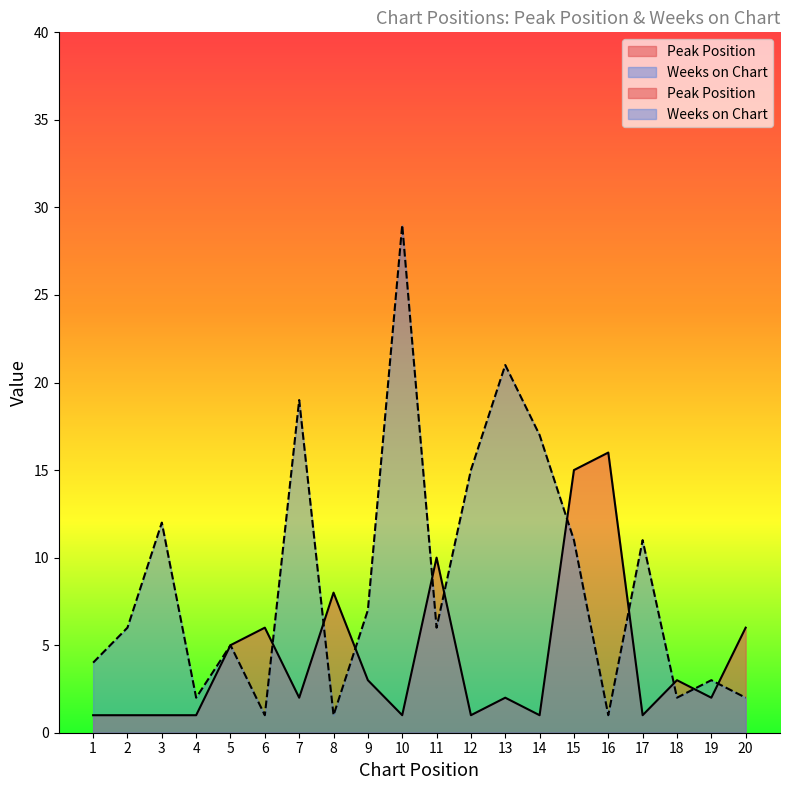

Which series has the largest total across all categories?

Weeks on Chart